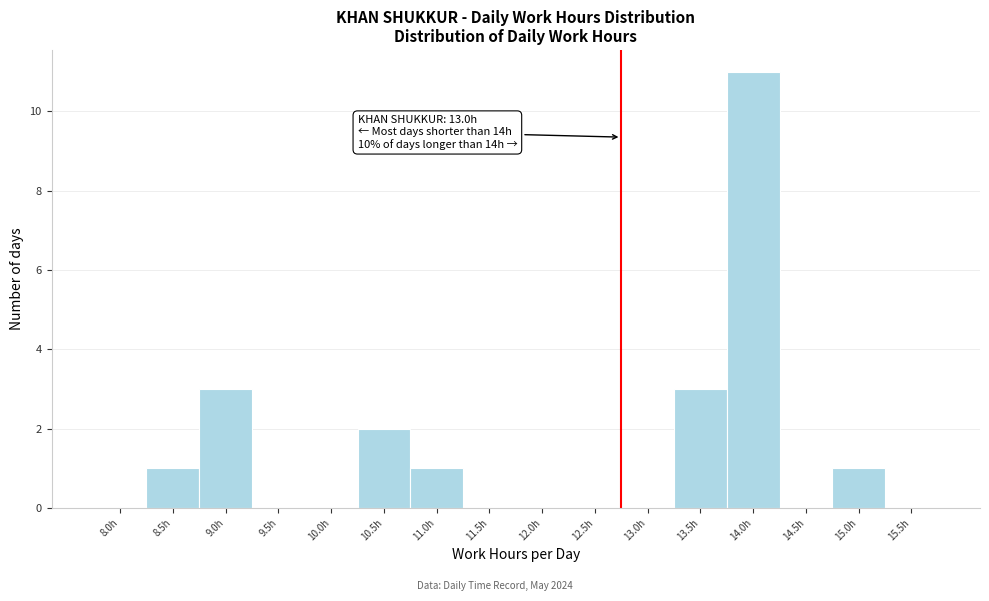

Reading left to right, transcribe all the data shown in this chart.

8.0h=0	8.5h=1	9.0h=3	9.5h=0	10.0h=0	10.5h=2	11.0h=1	11.5h=0	12.0h=0	12.5h=0	13.0h=0	13.5h=3	14.0h=11	14.5h=0	15.0h=1	15.5h=0